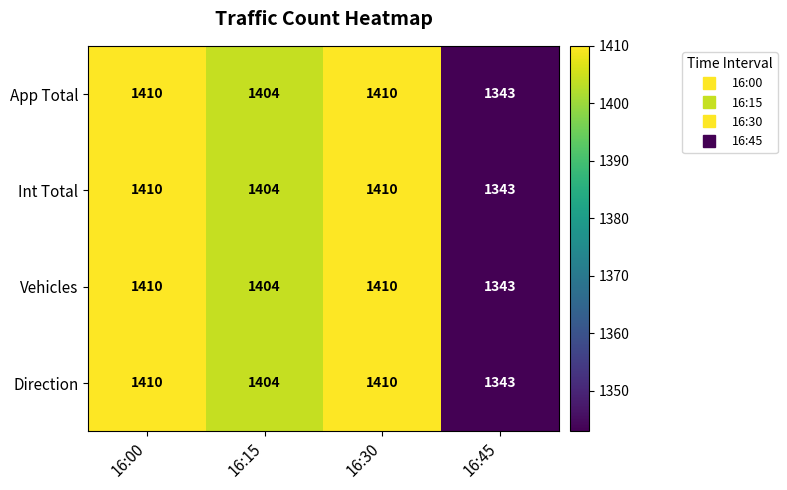

Is the value of Direction at 16:30 greater than the value of Int Total at 16:15?

Yes